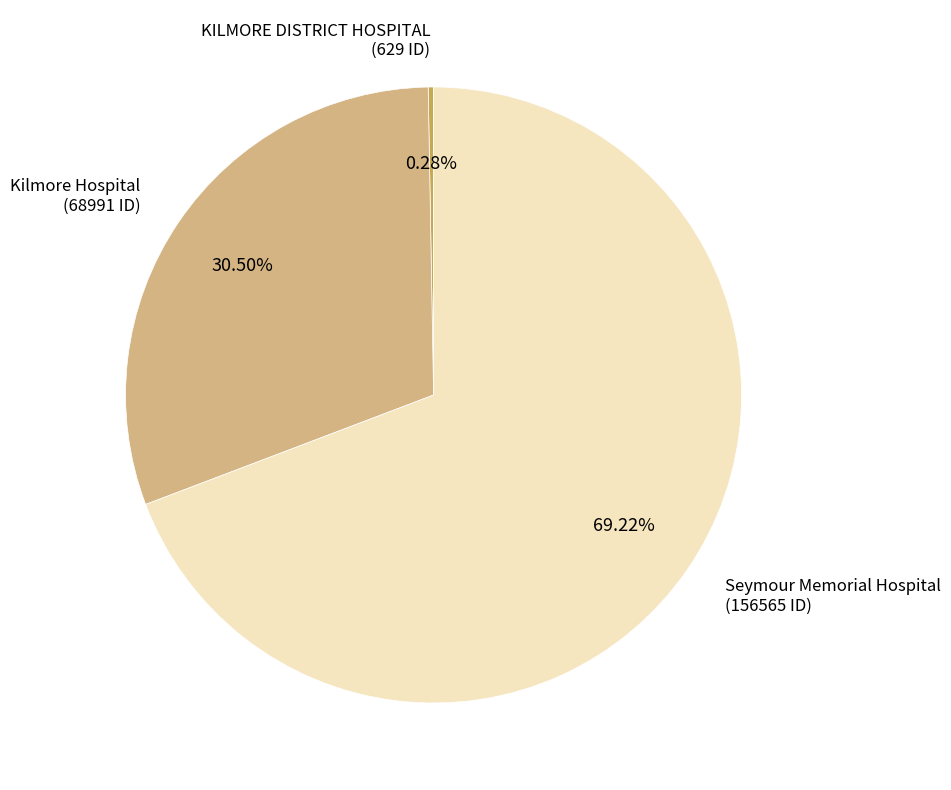

Approximately how many times larger is the value at Seymour Memorial Hospital compared to Kilmore Hospital?

2.3